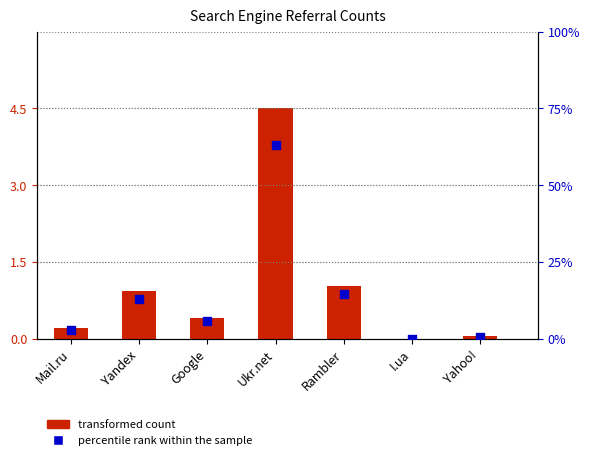

Which series reaches the maximum Y coordinate?

percentile rank within the sample